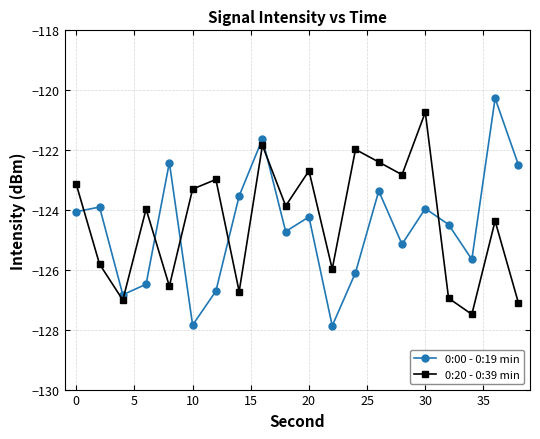

Is this an area chart (filled region under the line)?

No